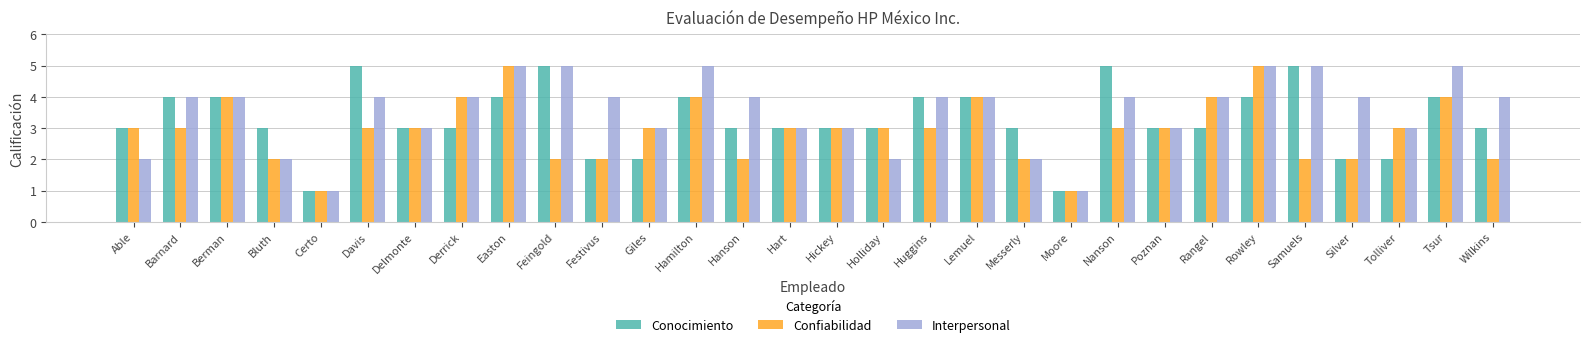

Count the number of categories in the chart.

30